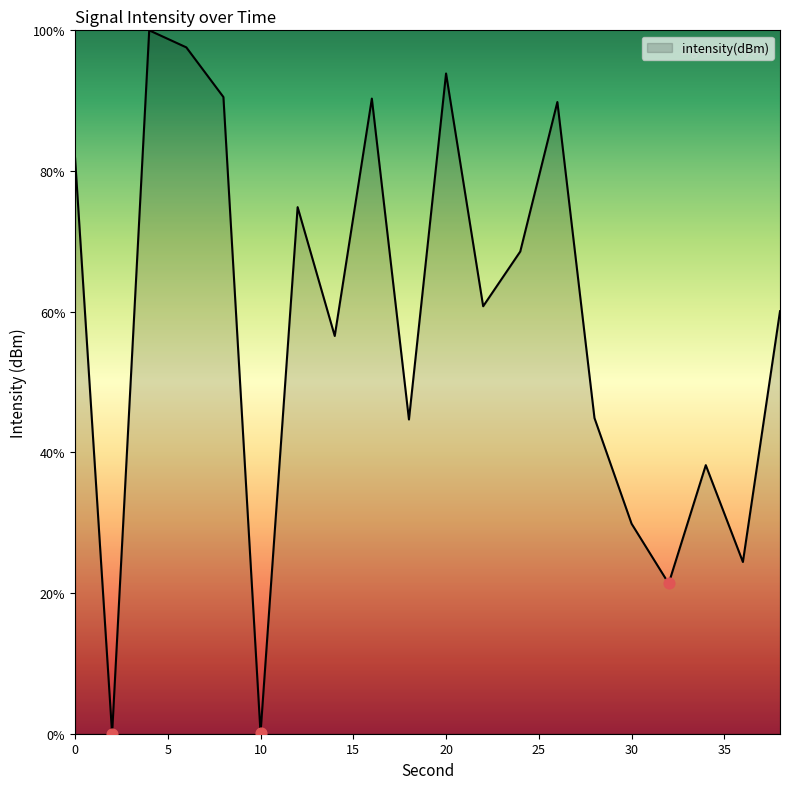

What is the difference between the maximum and minimum values?

100.0